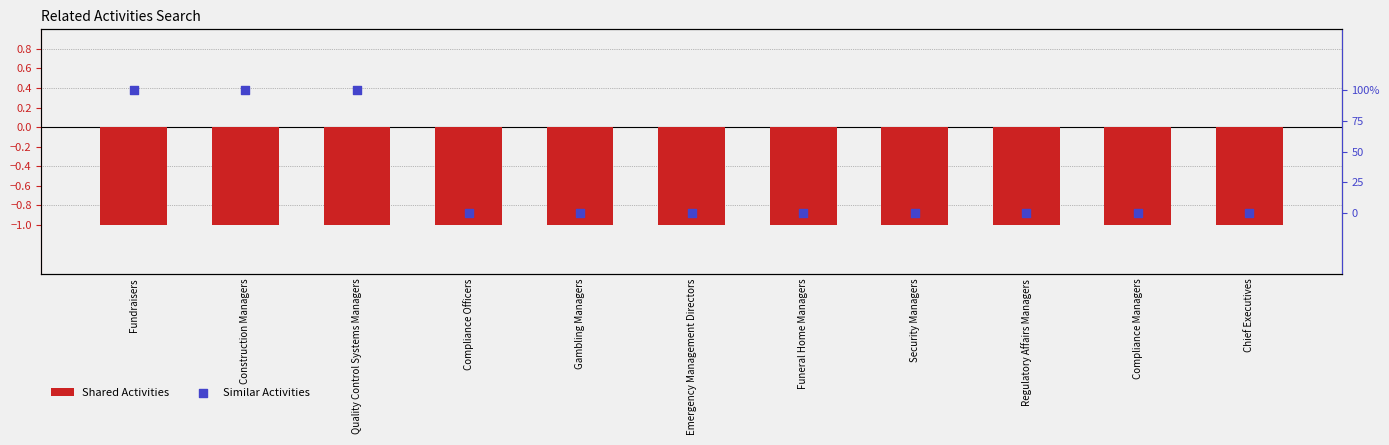

What are all the series names shown in the legend?

Shared Activities, Similar Activities